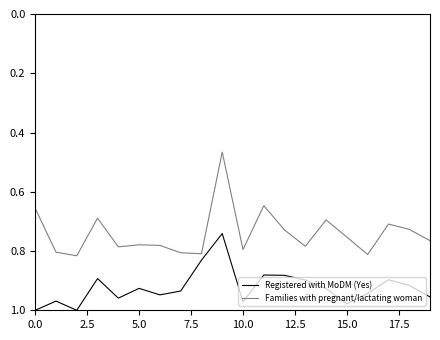

Rank the series by their maximum value, from highest to lowest.

Registered with MoDM (Yes), Families with pregnant/lactating woman